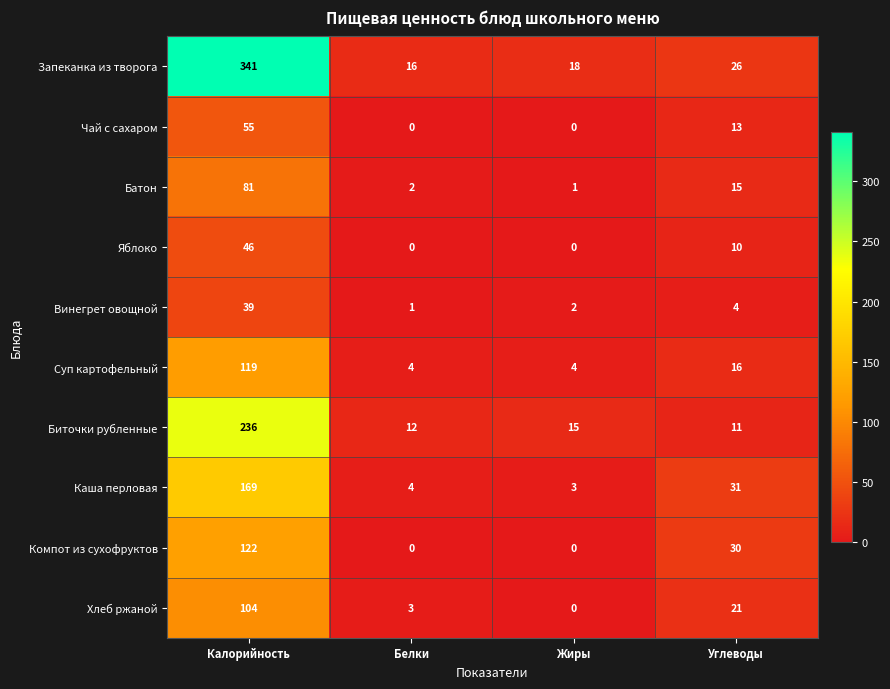

At which label does Суп картофельный first exceed 16?

Калорийность